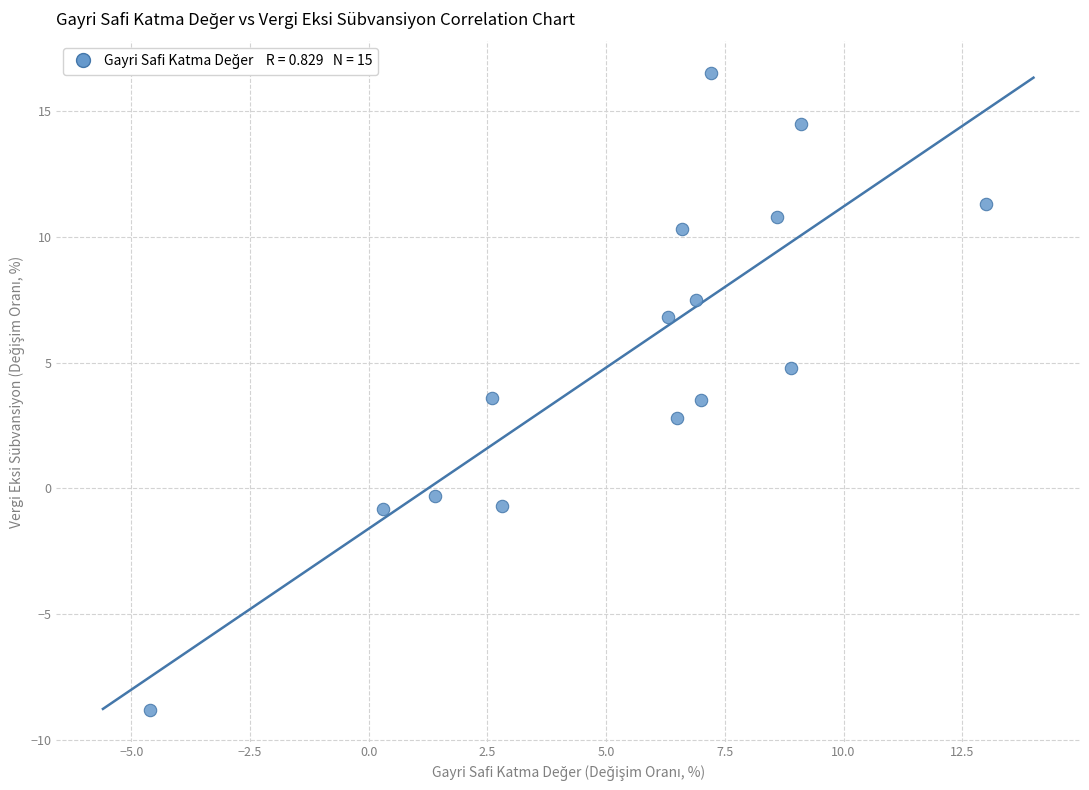

What is the range of Y values (max minus min)?

25.3